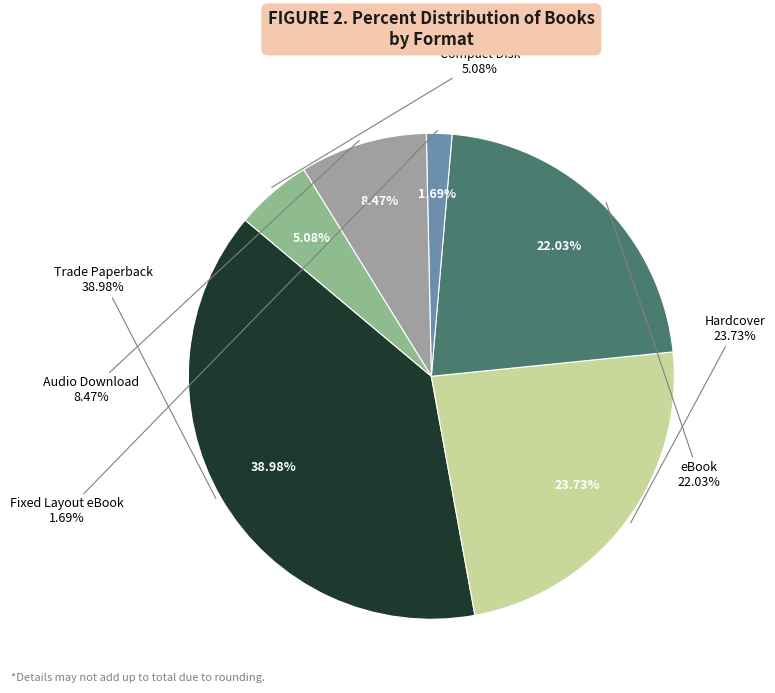

The eBook slice represents 10% of the pie. True or false?

False